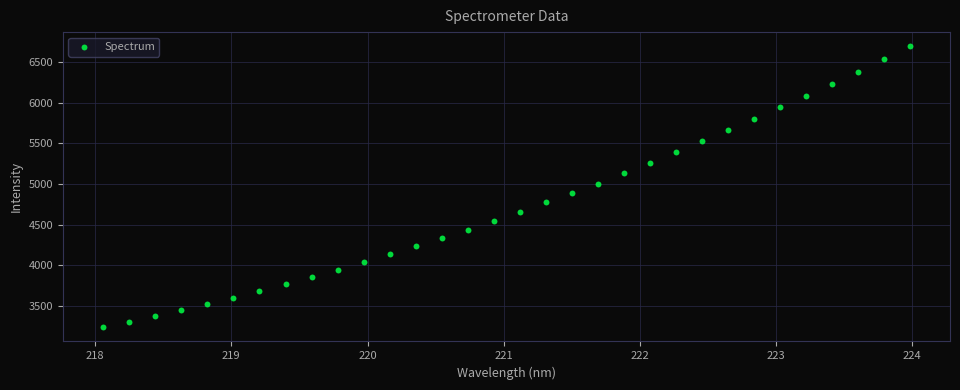

What is the range of Y values (max minus min)?

3470.4